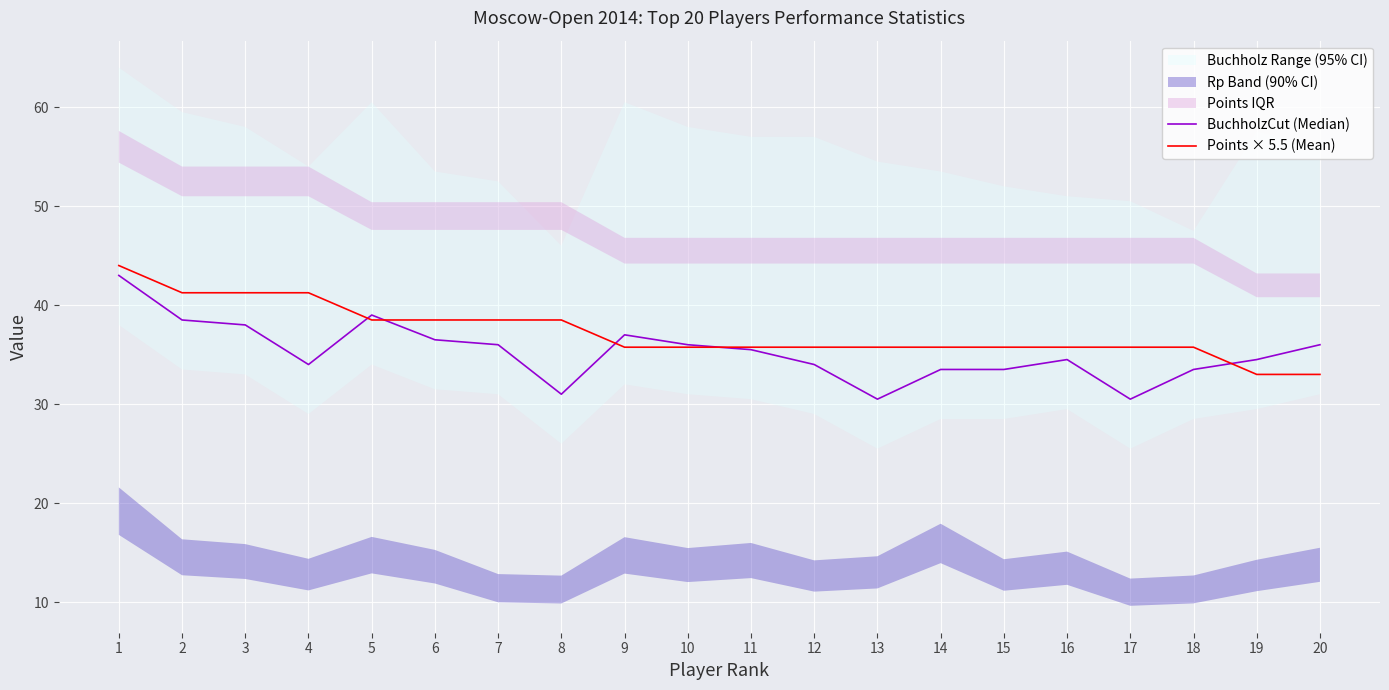

What is the highest value of the Points × 5.5 (Mean) series?

44.0